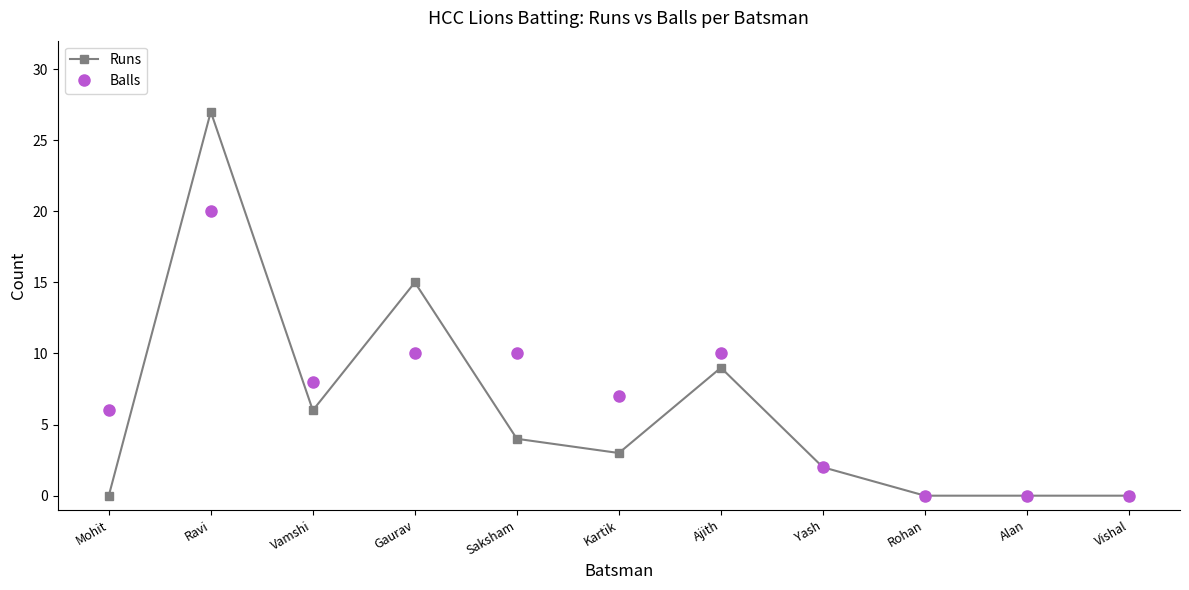

Which series has the widest spread of values?

Runs